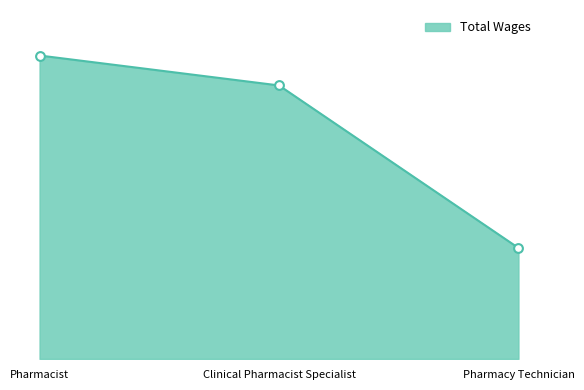

Is this an area chart (filled region under the line)?

Yes